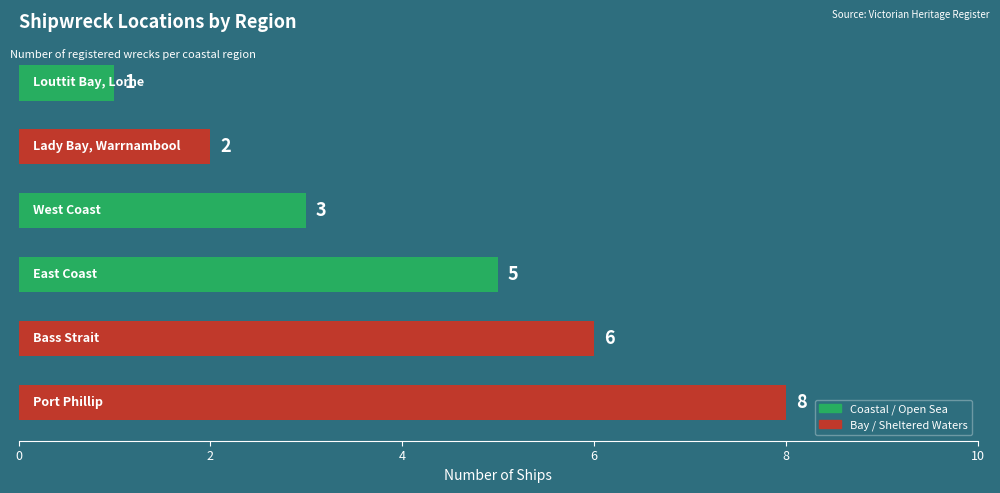

Are the bars grouped side by side (vs. stacked)?

No